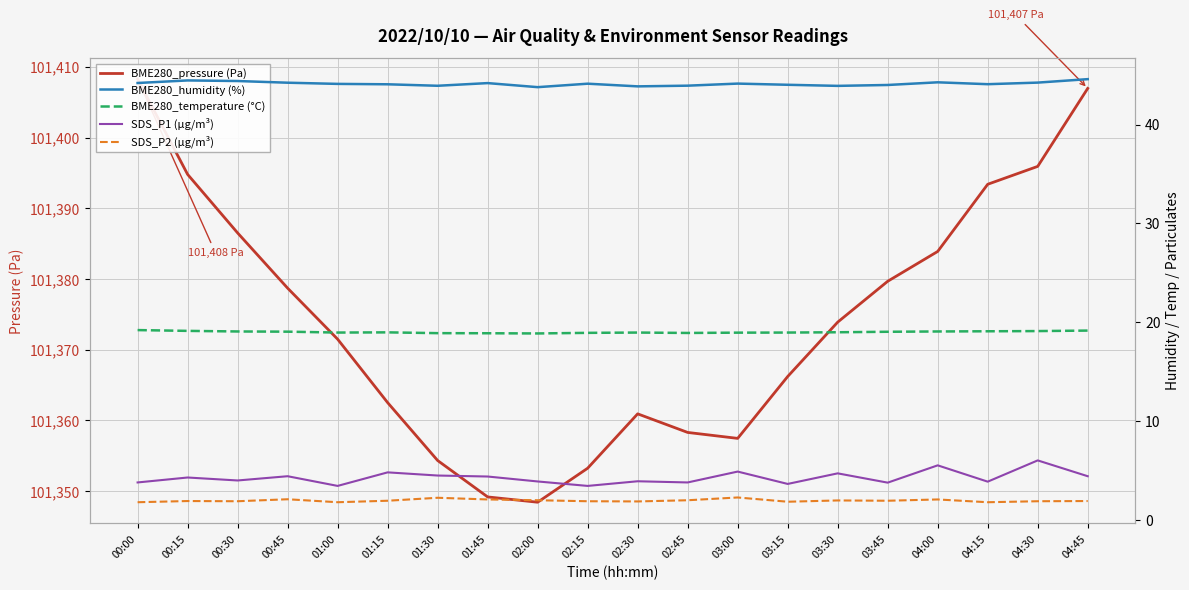

What is the label of the 3rd point from the right?

04:15